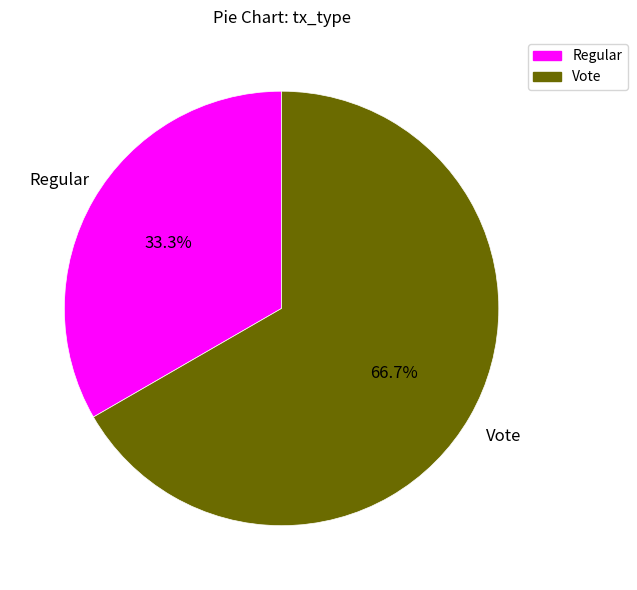

How much of the chart is everything except Vote?

33.3%